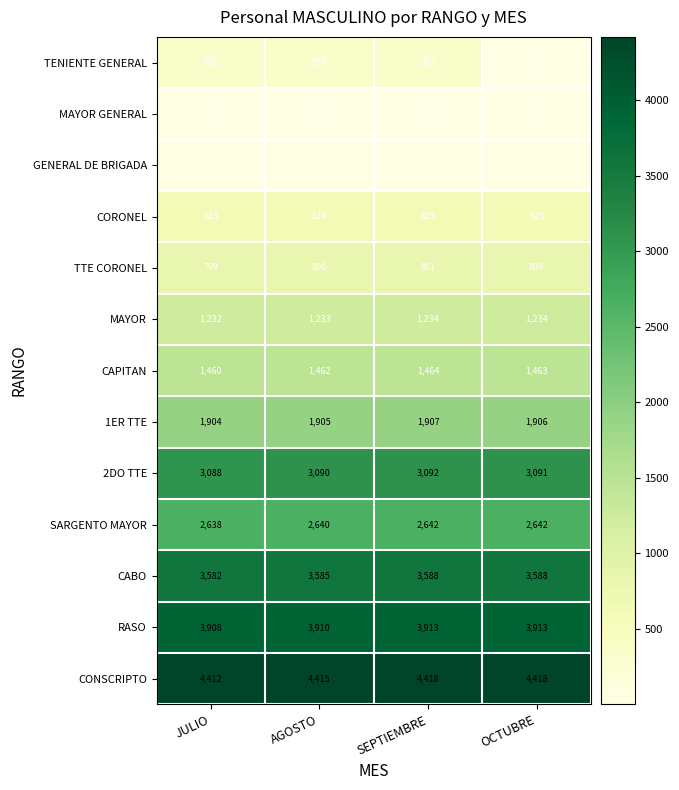

What is the approximate value of CONSCRIPTO at AGOSTO?

4415